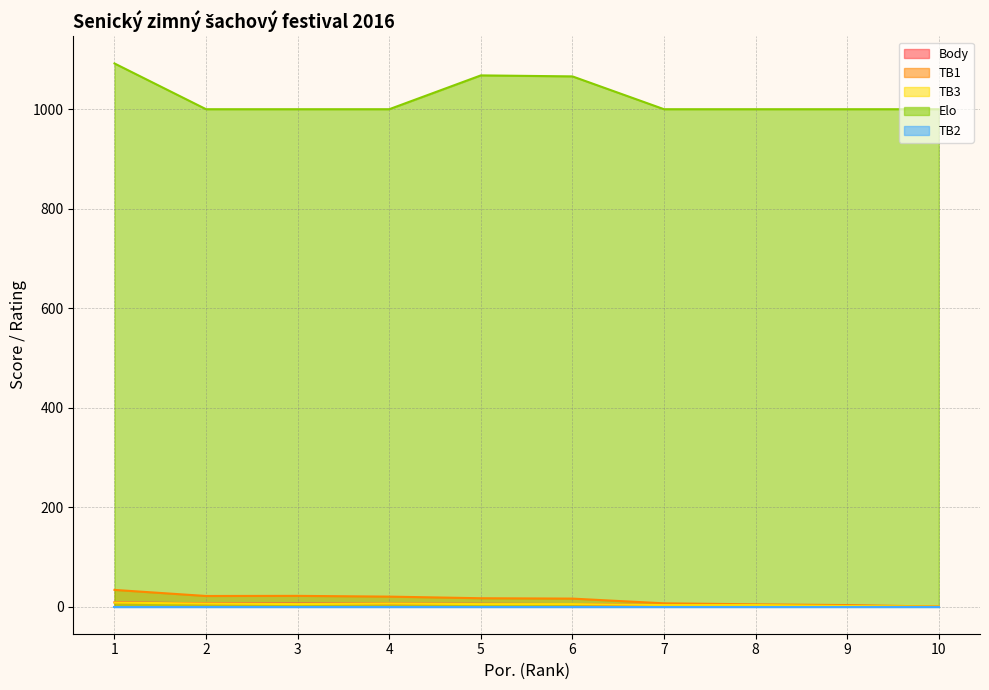

What is the approximate value of TB3 at 5?

5.0